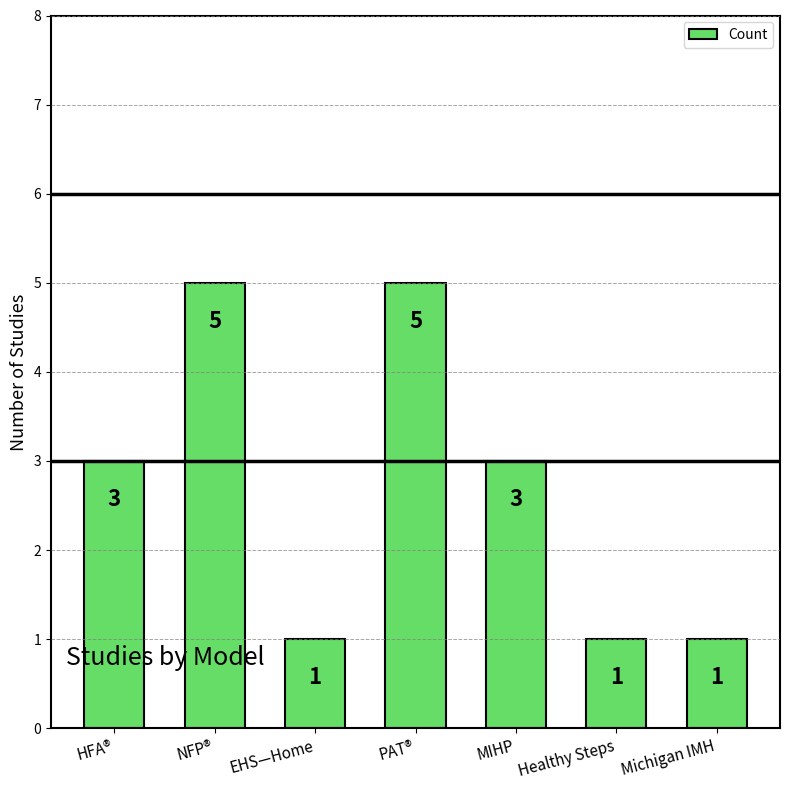

What is the average value?

3